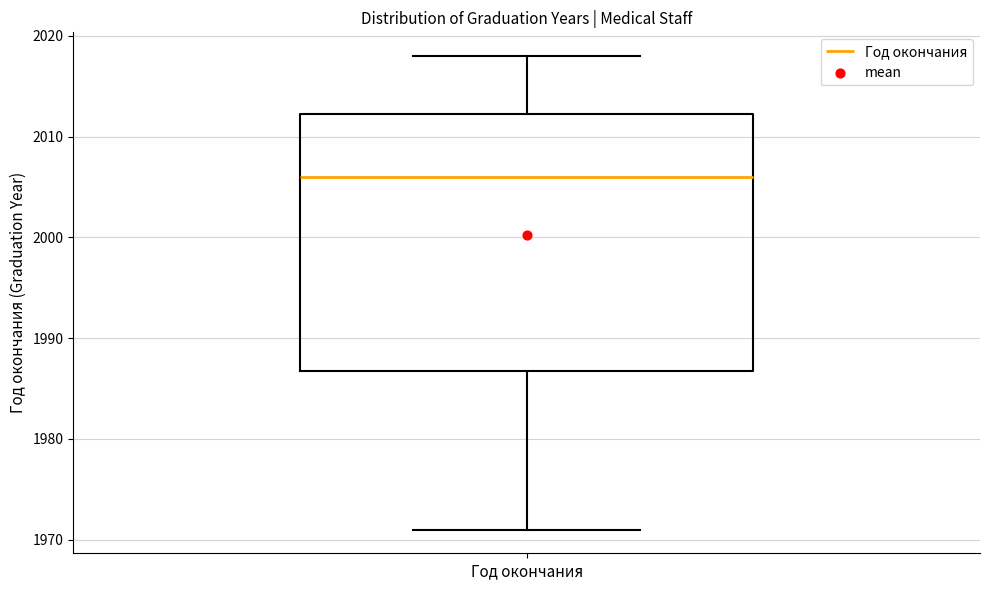

Where does the lower whisker of the box for Год окончания end on the y-axis? The values are not printed on the chart, so give them approximately, as read against the axis.

1971